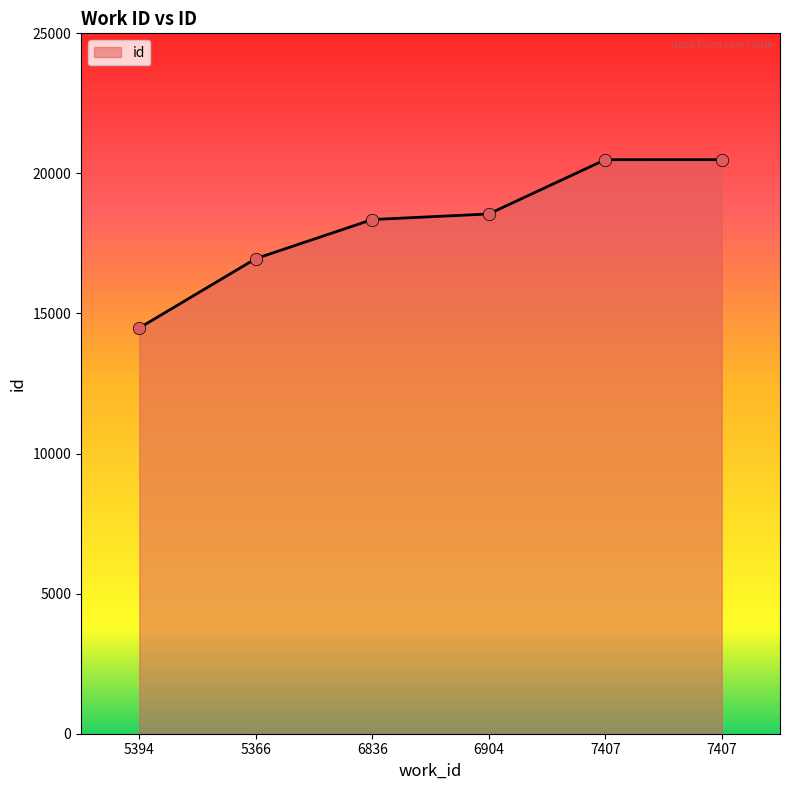

What is the change in value from 5366 to 6904?

+1595